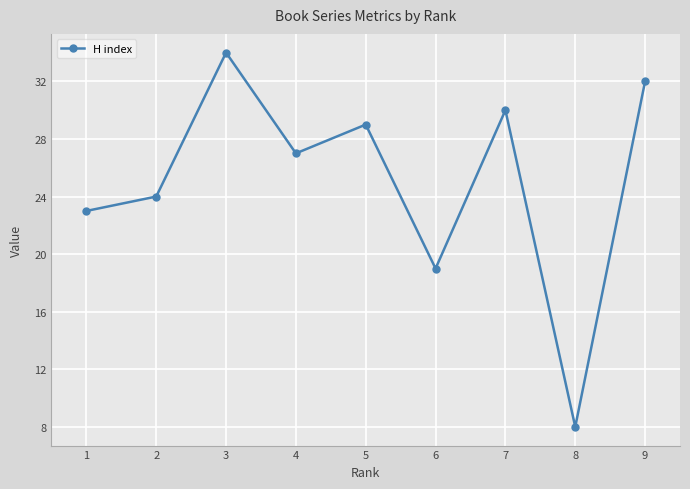

How many values are below 27?

4